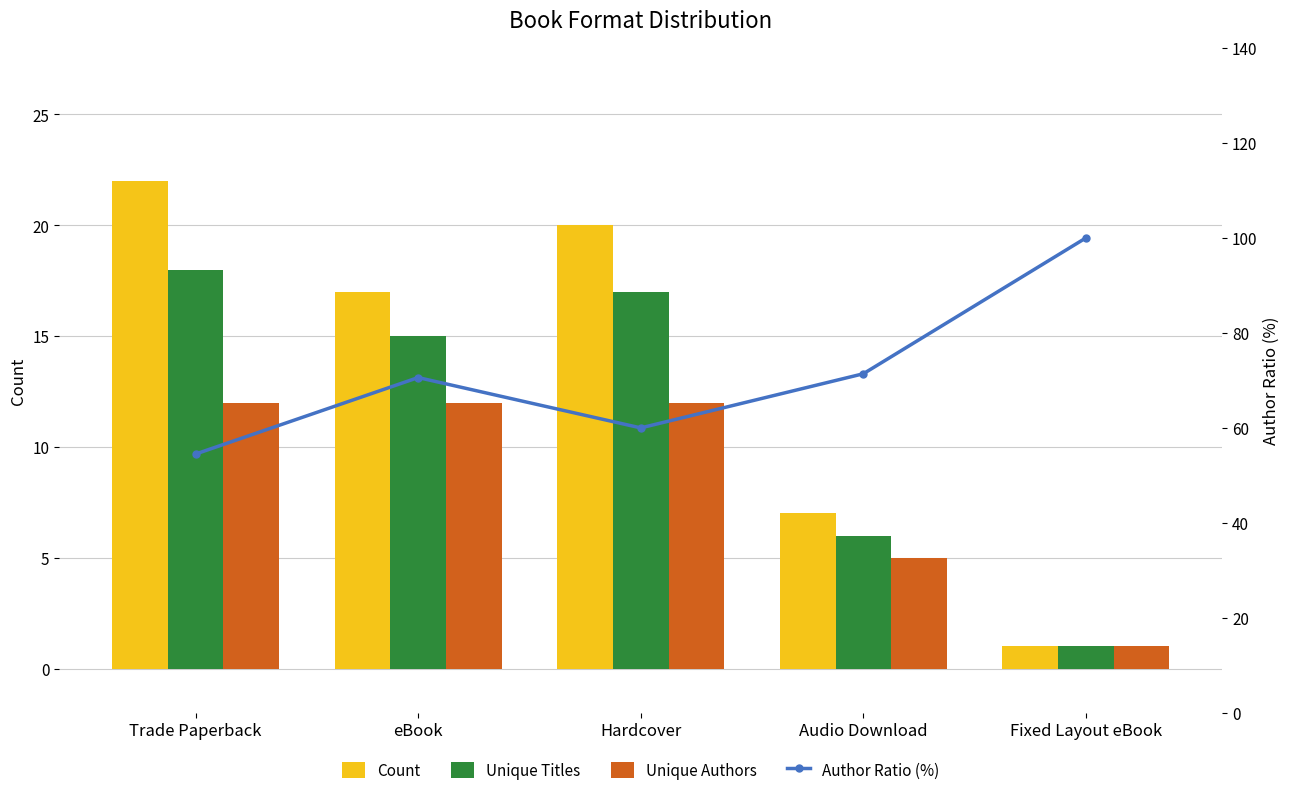

What is the label of the 1st bar from the right?

Fixed Layout eBook